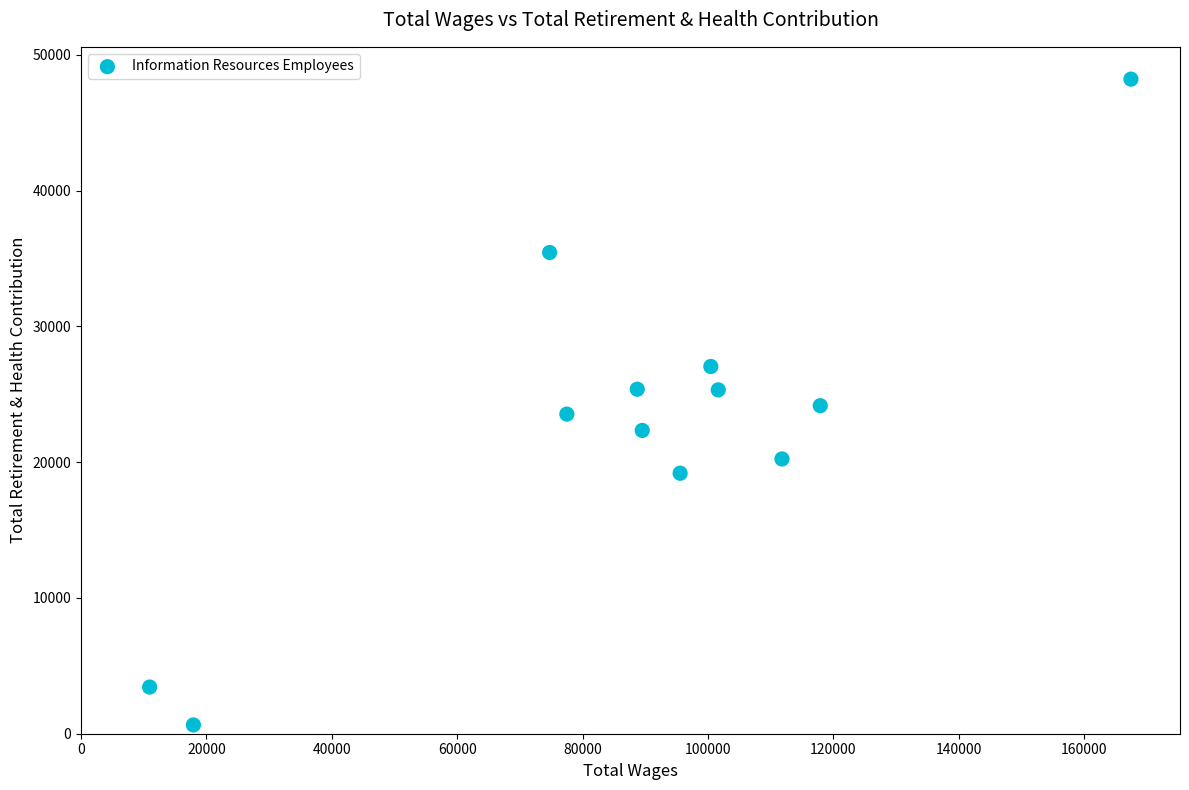

What is the average Y value?

22913